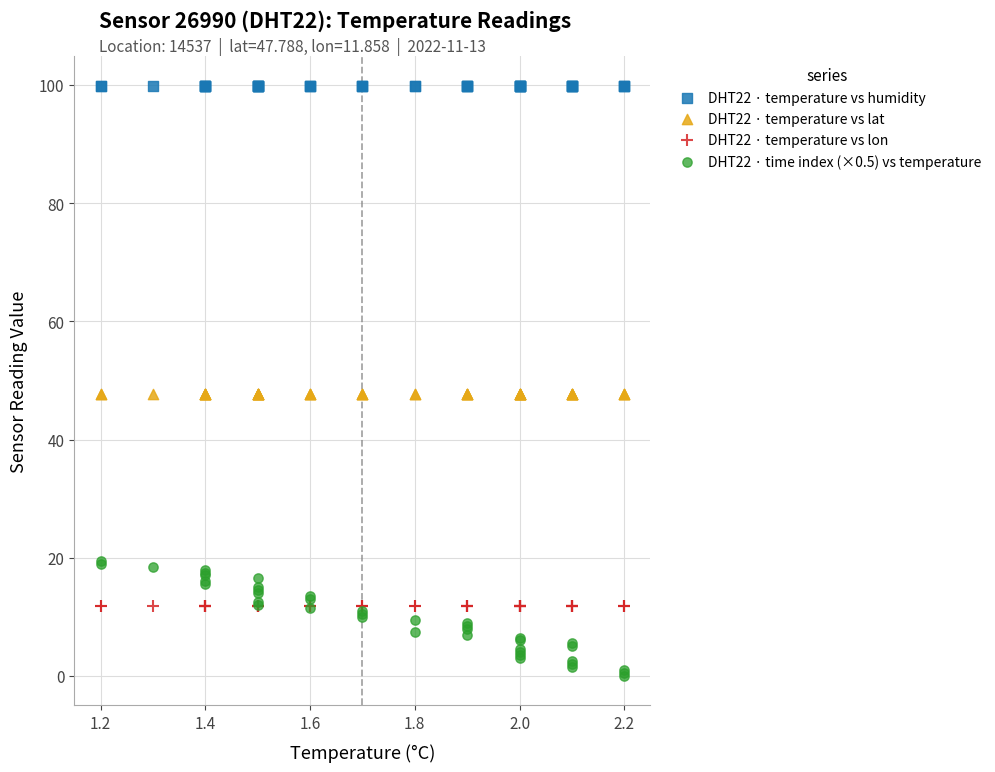

What are all the series names shown in the legend?

DHT22 · temperature vs humidity, DHT22 · temperature vs lat, DHT22 · temperature vs lon, DHT22 · time index (×0.5) vs temperature